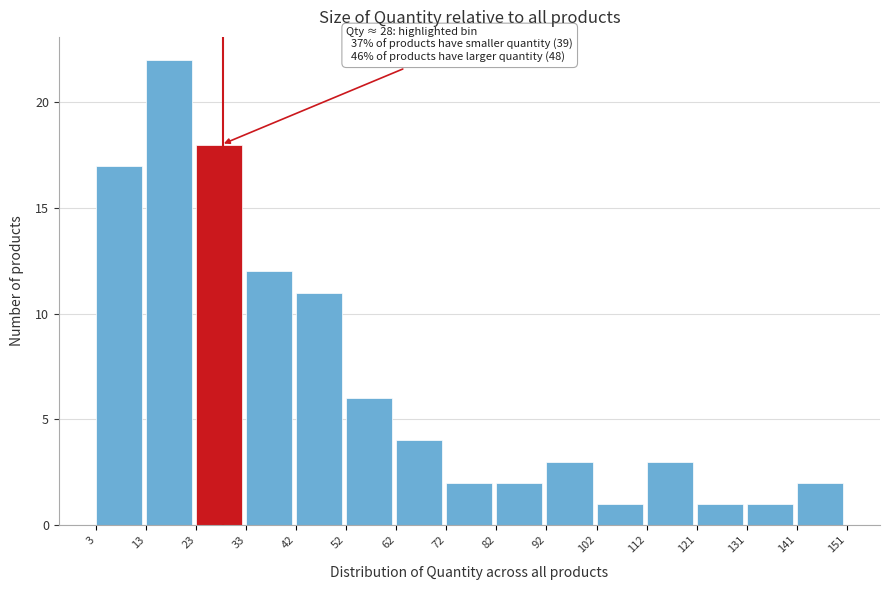

Which range on the x-axis has the tallest bar?

13 to 23